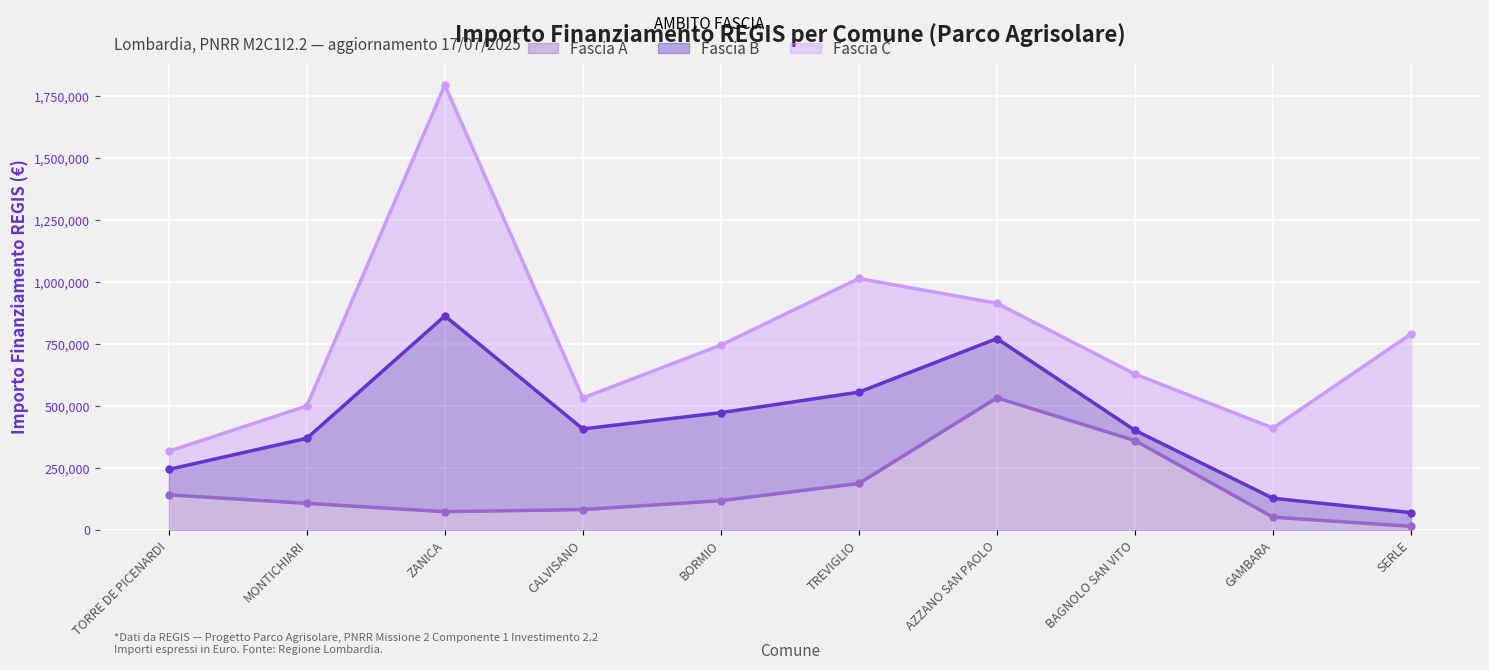

What position from the left is SERLE?

10